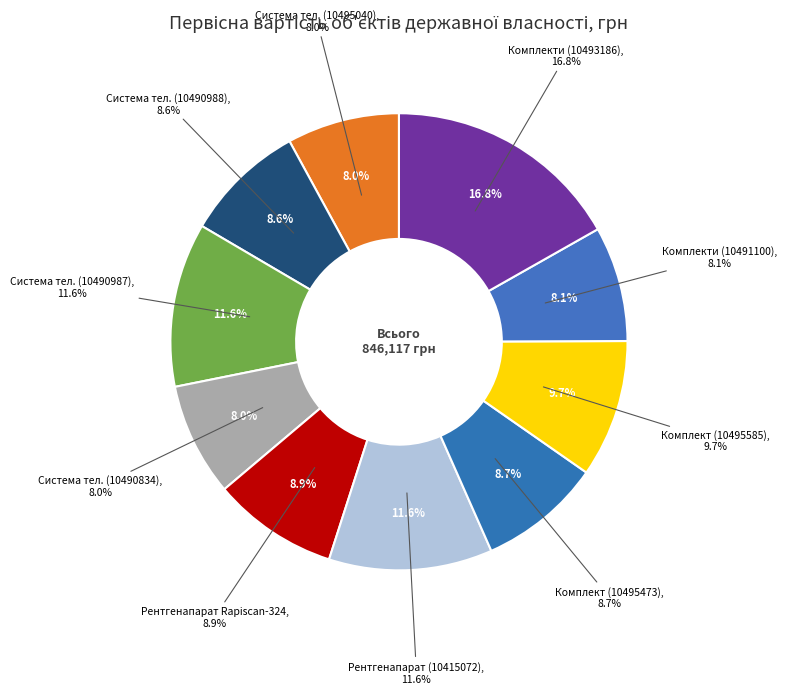

Is there any slice that represents more than half of the pie?

No